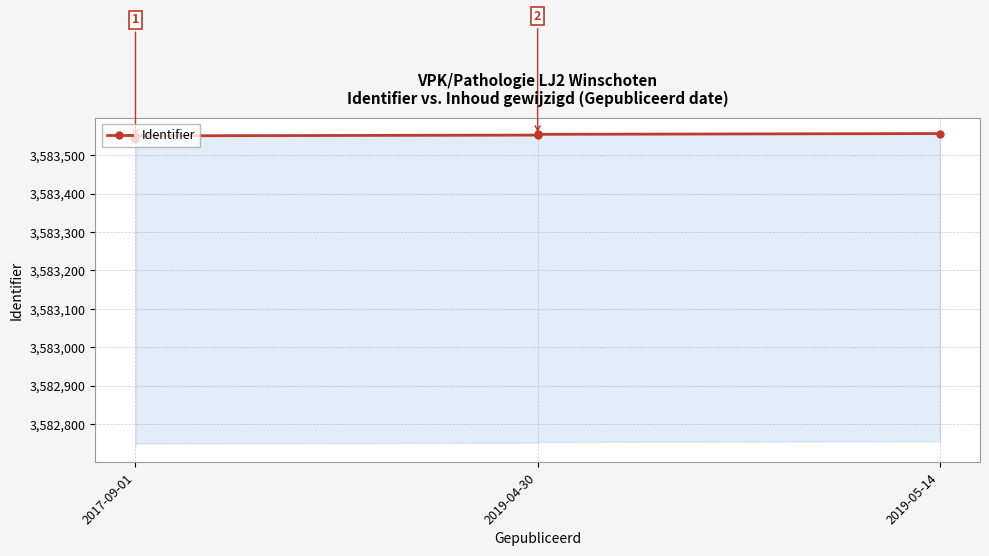

What is the change in value from 2019-04-30 to 2019-05-14?

+2